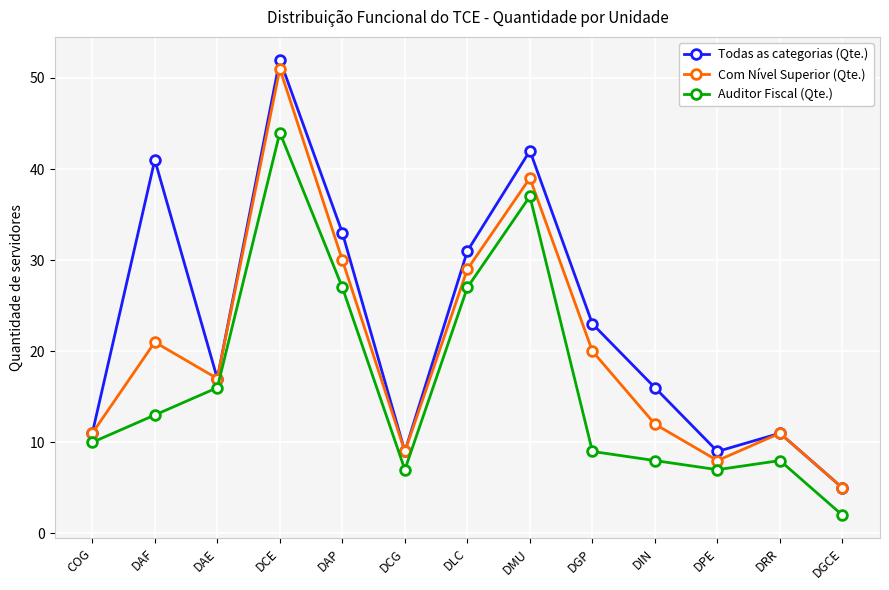

How many distinct data groups are displayed?

3